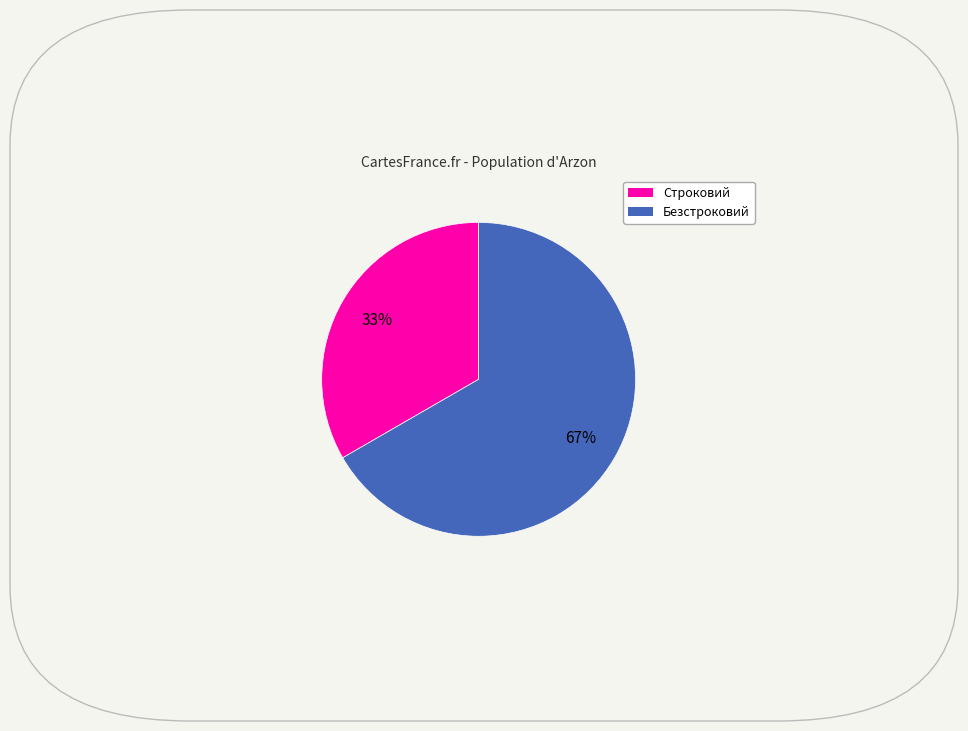

The Безстроковий slice represents 67% of the pie. True or false?

True